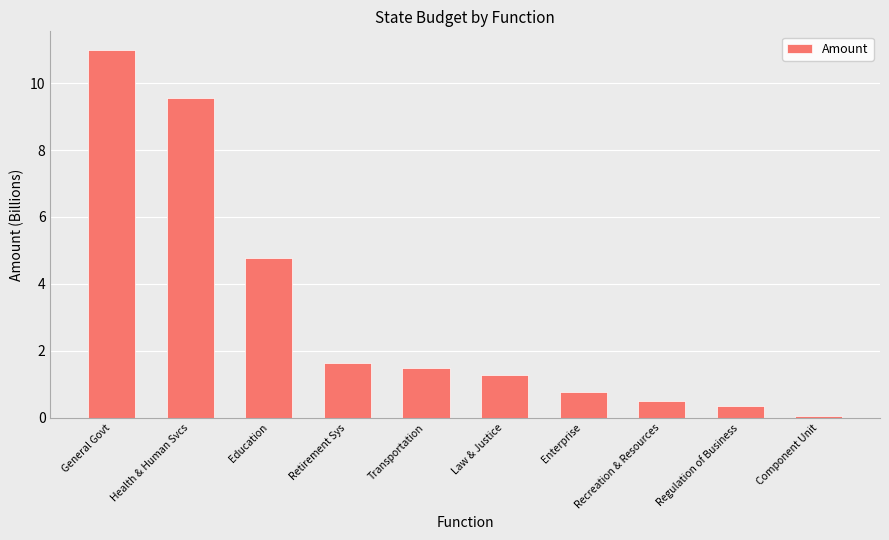

What value does the data have at General Govt?

11.0